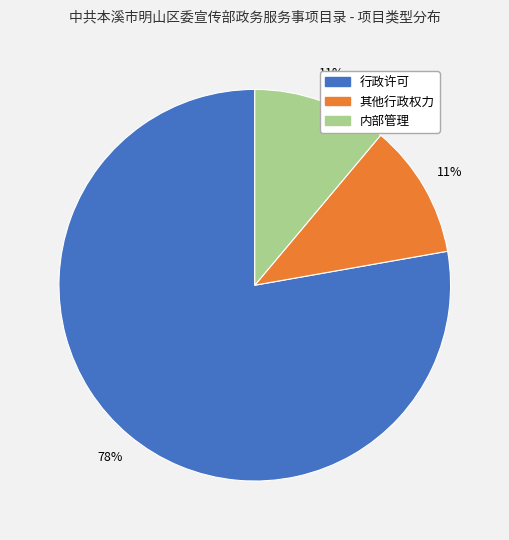

True or false: 其他行政权力 accounts for 11% of the total.

True